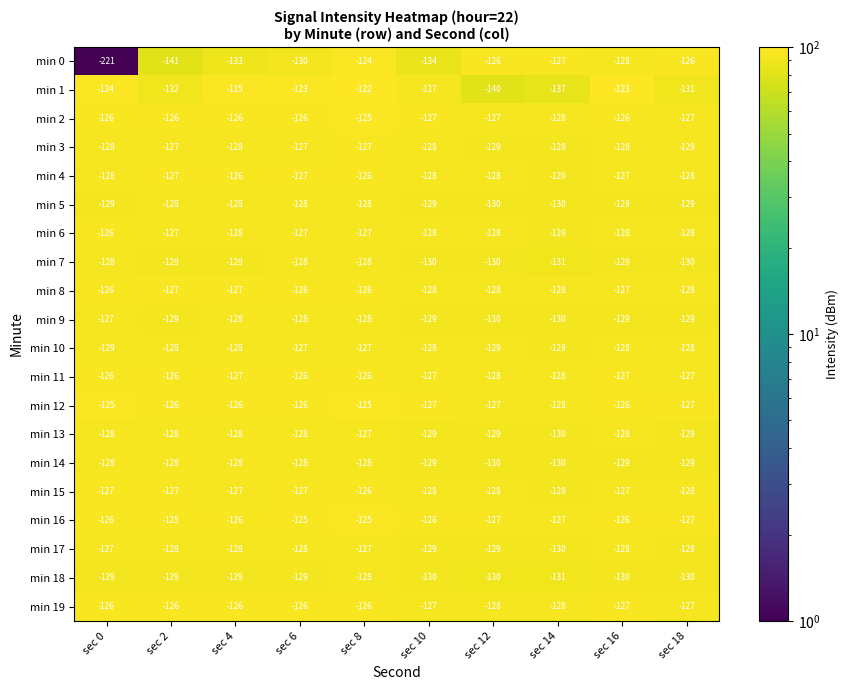

Which series has the largest range (max minus min)?

min 0